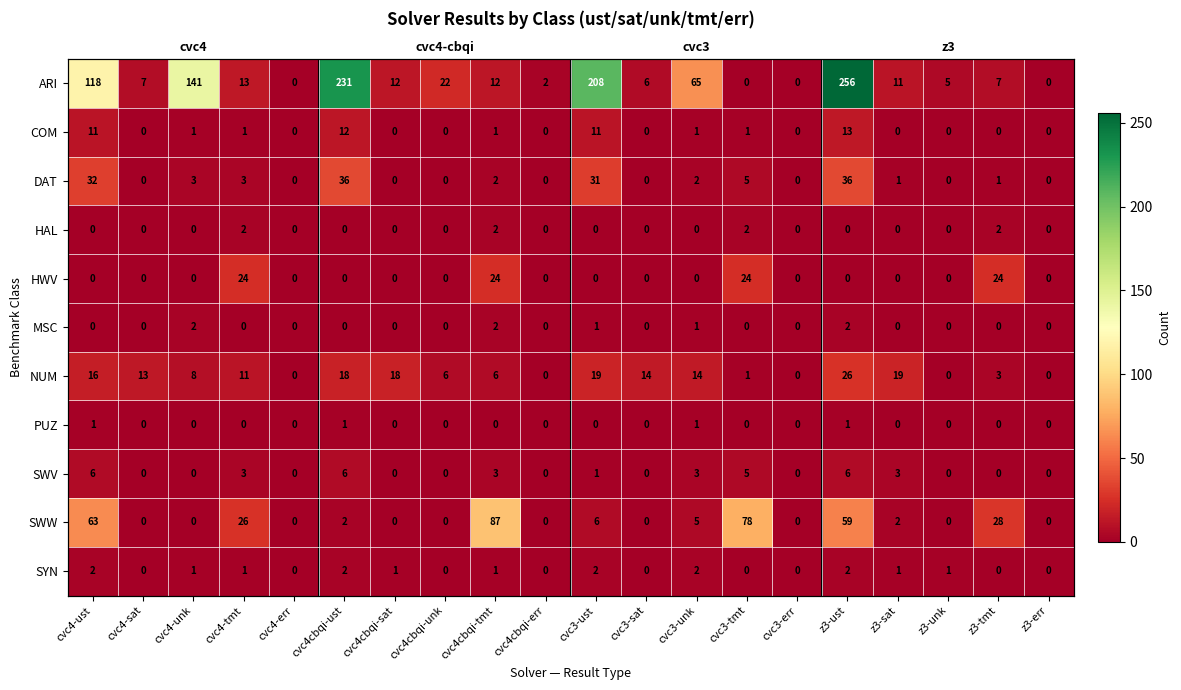

What is the difference between the maximum and minimum values in the SYN series?

2